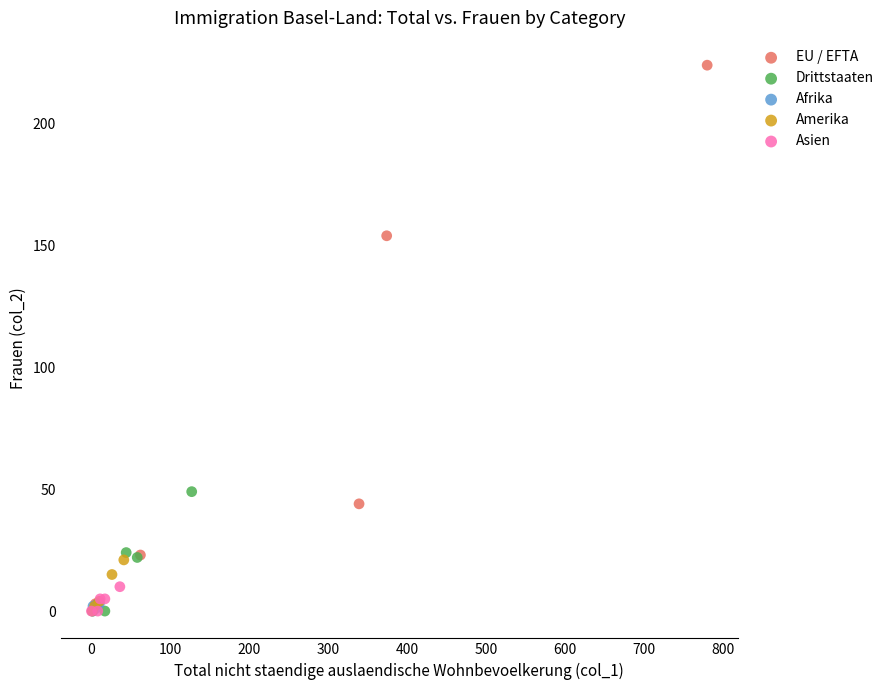

Which series contains the highest Y value?

EU / EFTA